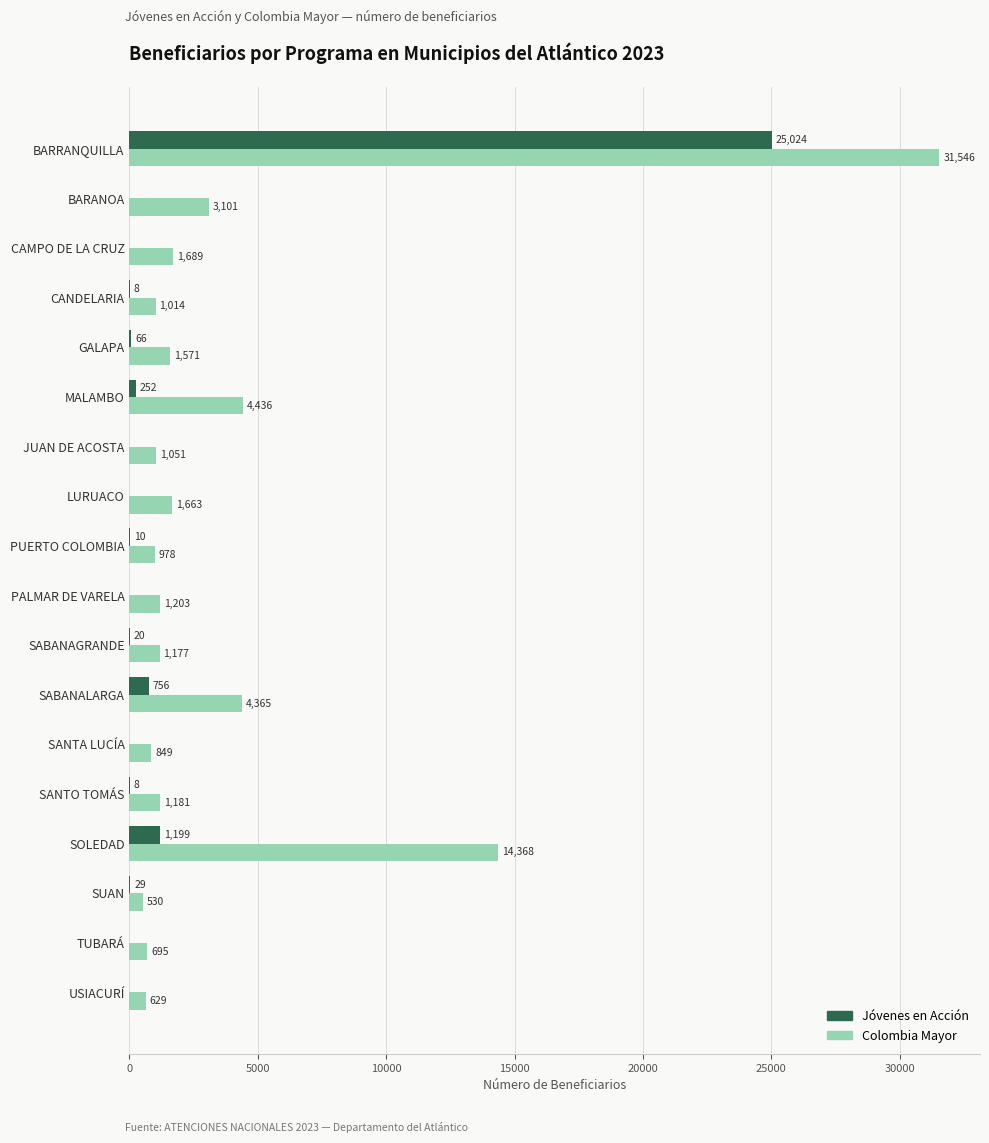

What is the highest value of the Colombia Mayor series?

31546